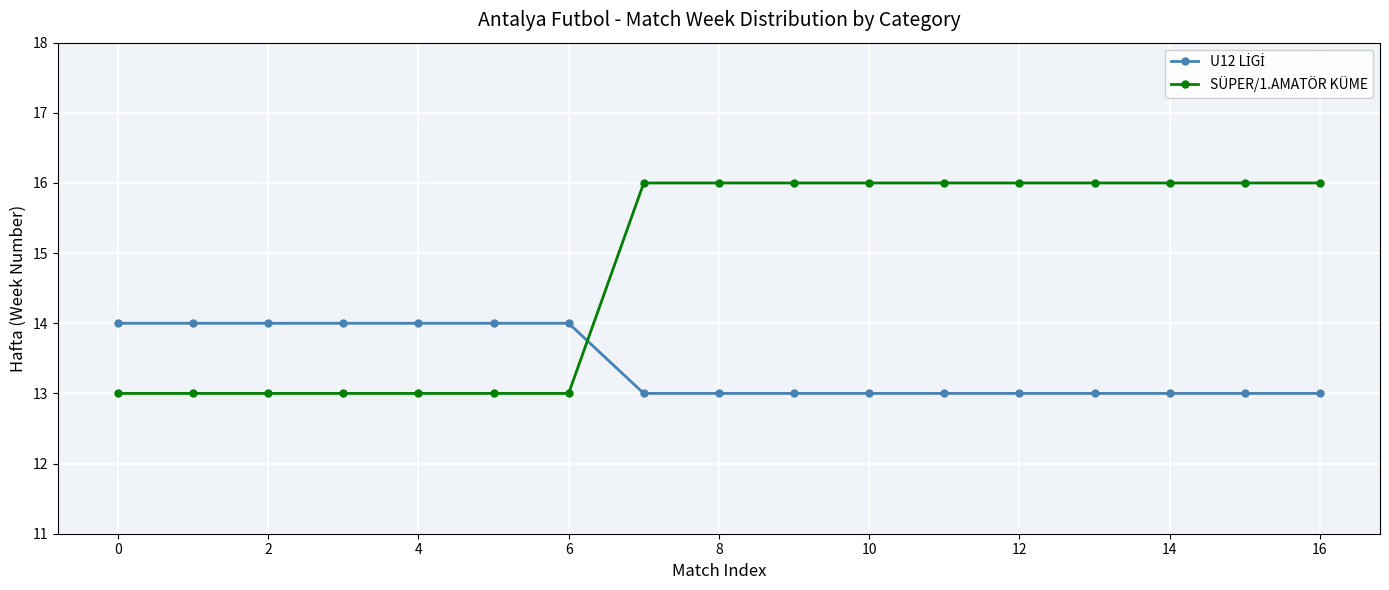

What is the average value of the SÜPER/1.AMATÖR KÜME series?

15